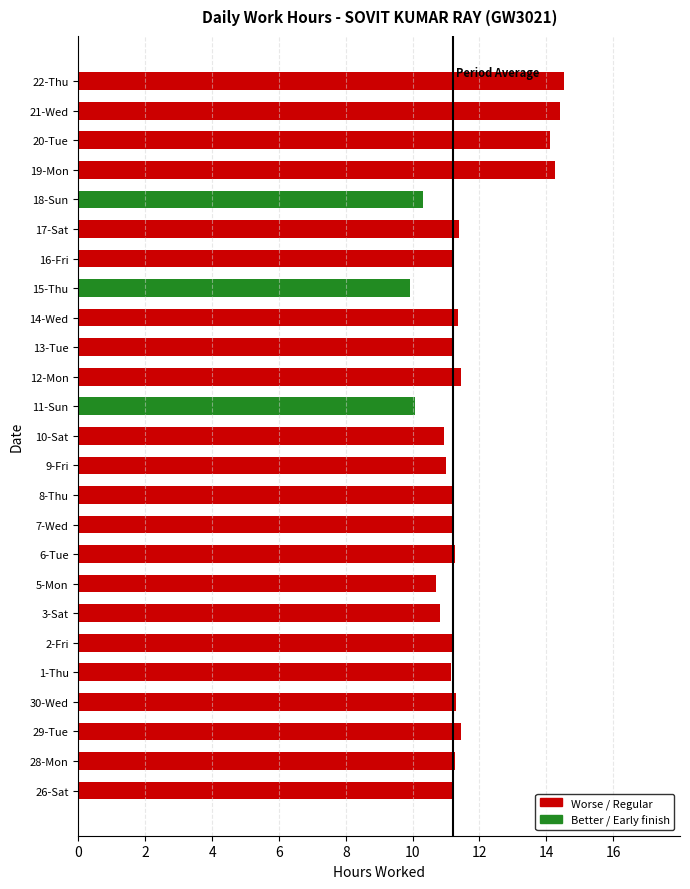

True or false: the data shows 10.8 at 3-Sat.

True